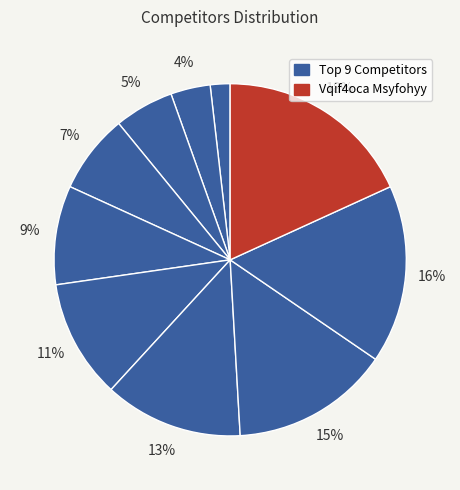

How many segments does this pie chart have?

10